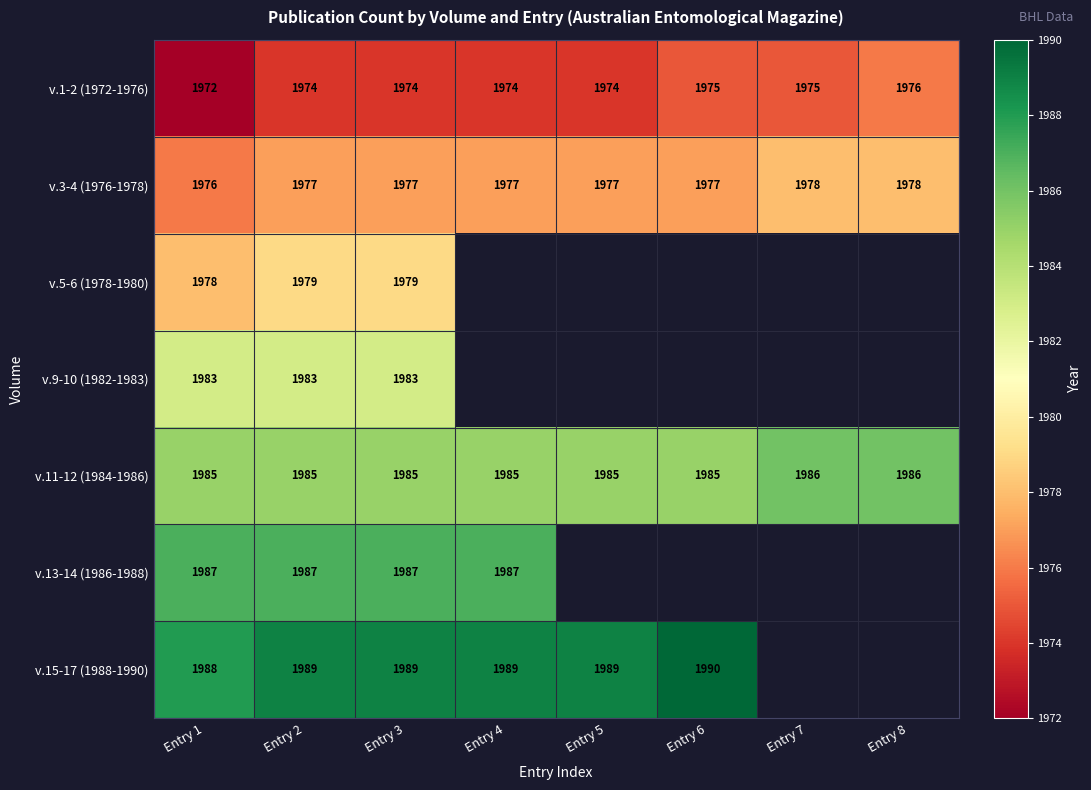

At Entry 1, list the series in order from largest to smallest.

v.15-17 (1988-1990), v.13-14 (1986-1988), v.11-12 (1984-1986), v.9-10 (1982-1983), v.5-6 (1978-1980), v.3-4 (1976-1978), v.1-2 (1972-1976)